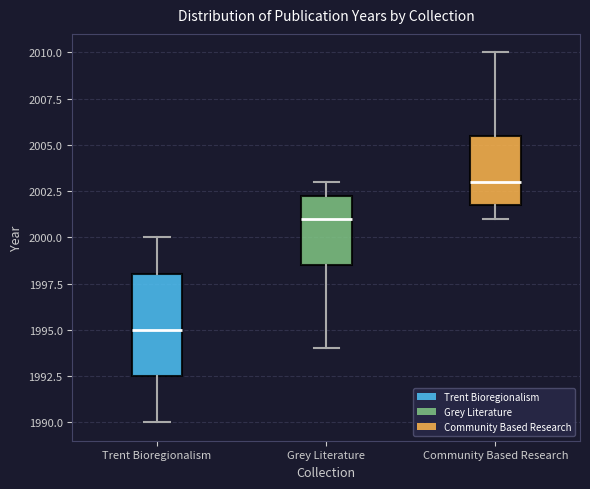

Which box's median line is the lowest?

Trent Bioregionalism